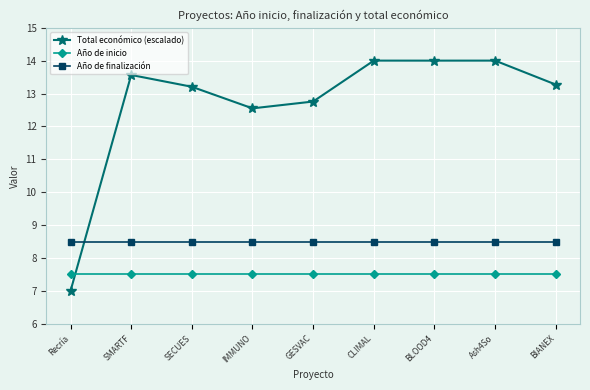

Rank the series by their maximum value, from lowest to highest.

Año de inicio, Año de finalización, Total económico (escalado)